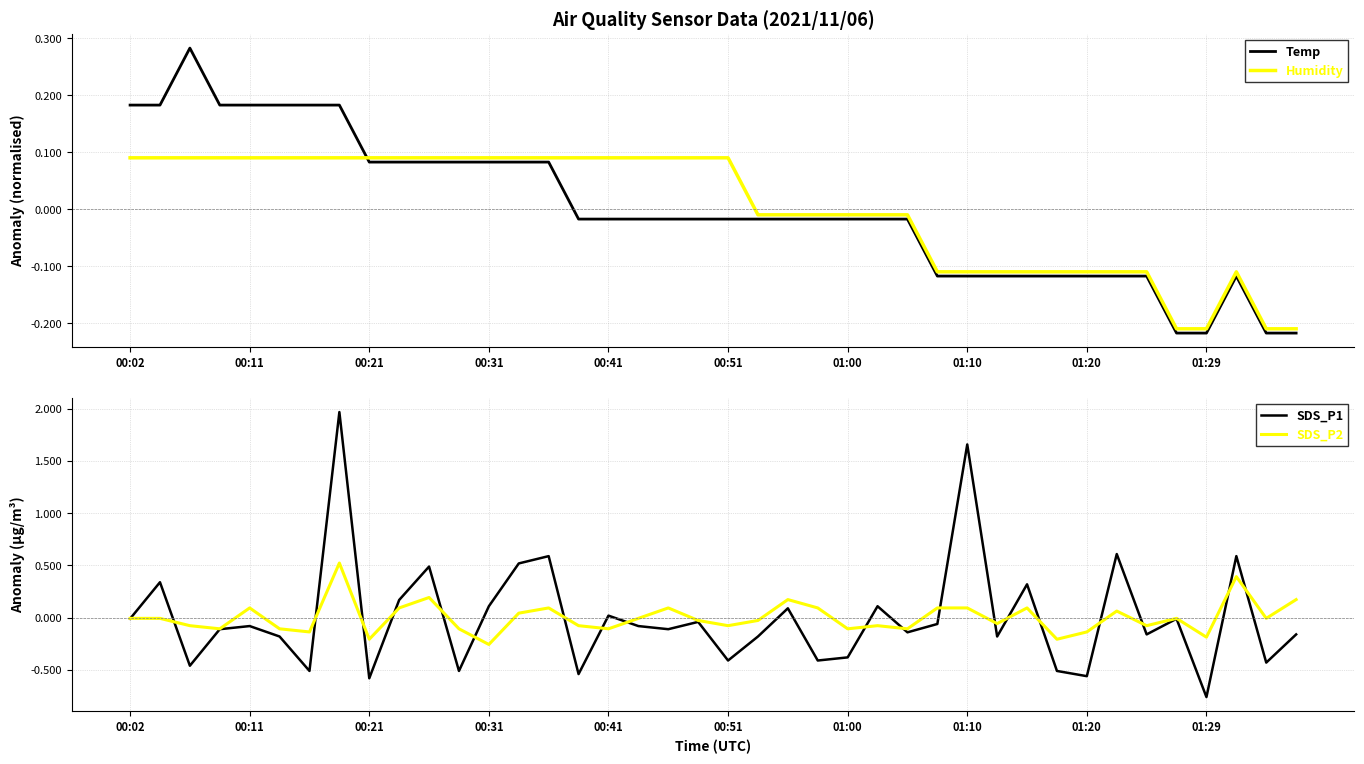

How many intersections are there between SDS_P1 and SDS_P2?

20